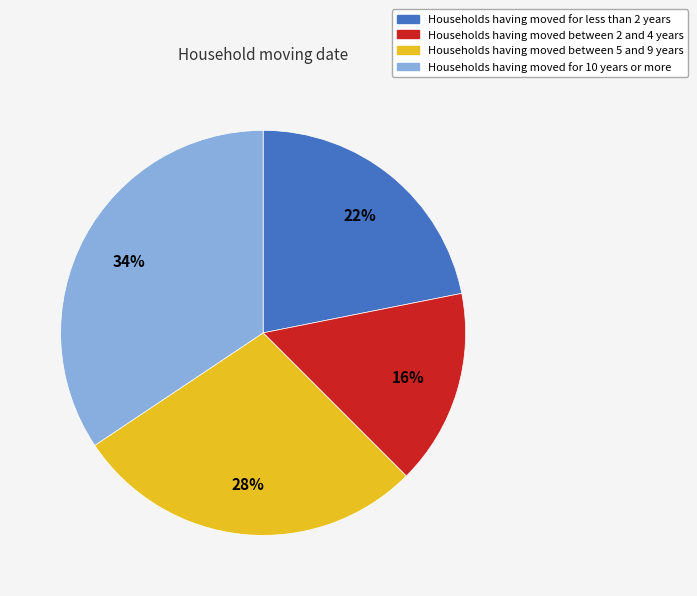

Do Households having moved for less than 2 years and Households having moved between 2 and 4 years together represent more than half of the pie?

No